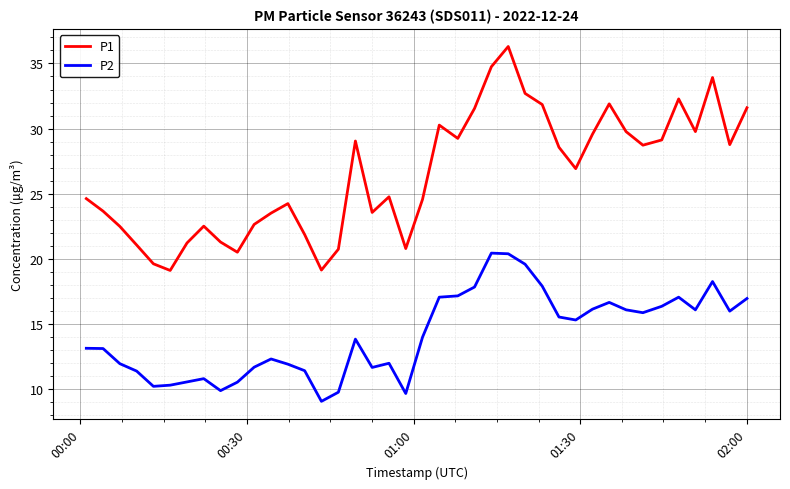

What is the maximum value shown in the chart?

36.3